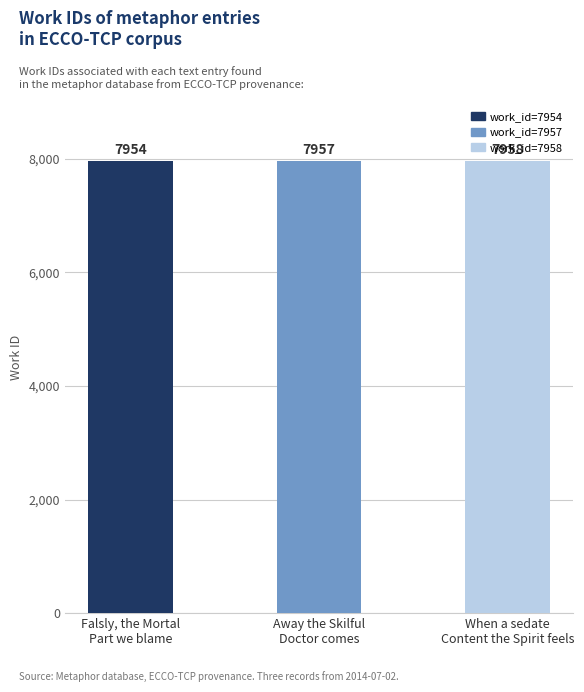

List the labels in order of value, largest first.

When a sedate
Content the Spirit feels, Away the Skilful
Doctor comes, Falsly, the Mortal
Part we blame